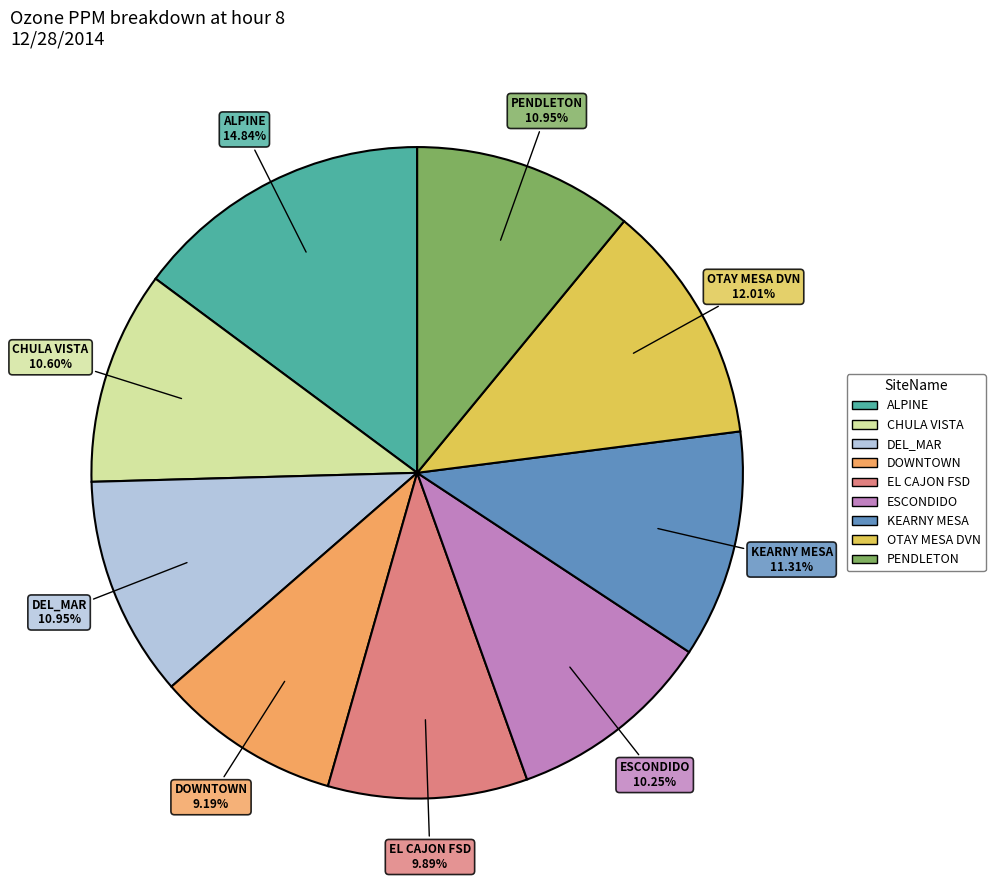

Which has a higher value, DEL_MAR or DOWNTOWN?

DEL_MAR